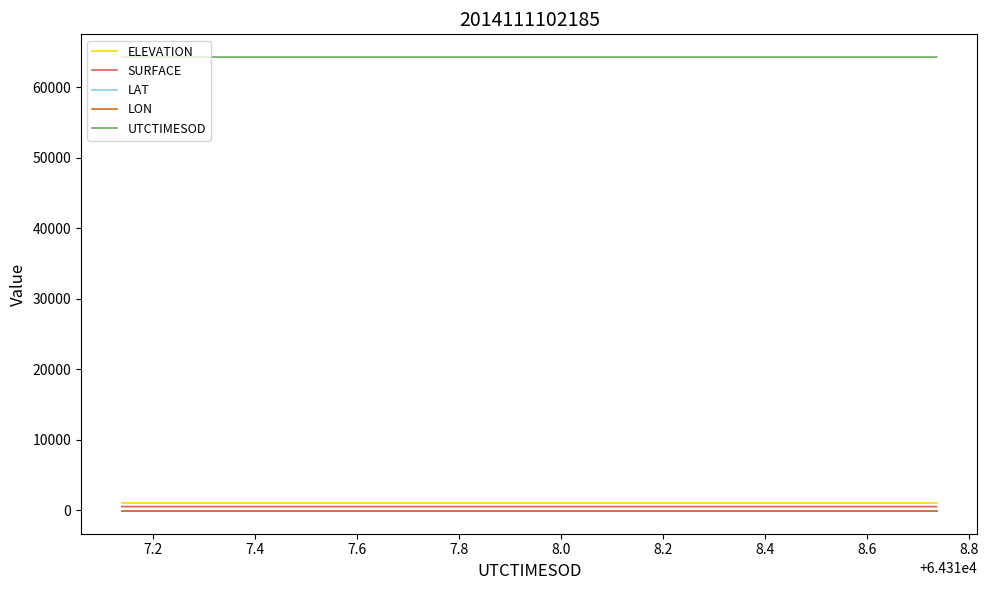

Is this an area chart (filled region under the line)?

No